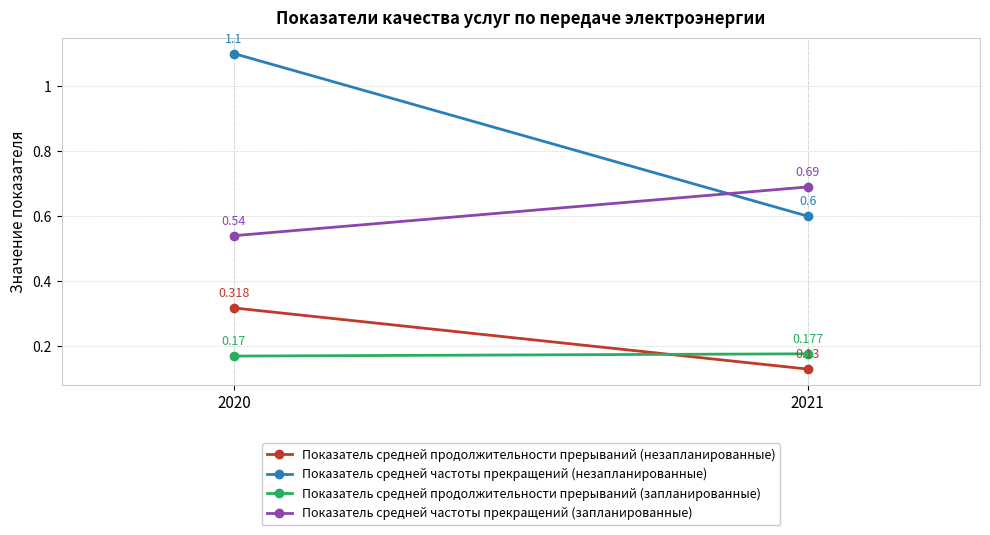

The Показатель средней частоты прекращений (запланированные) series shows 0.4 at 2021. True or false?

False